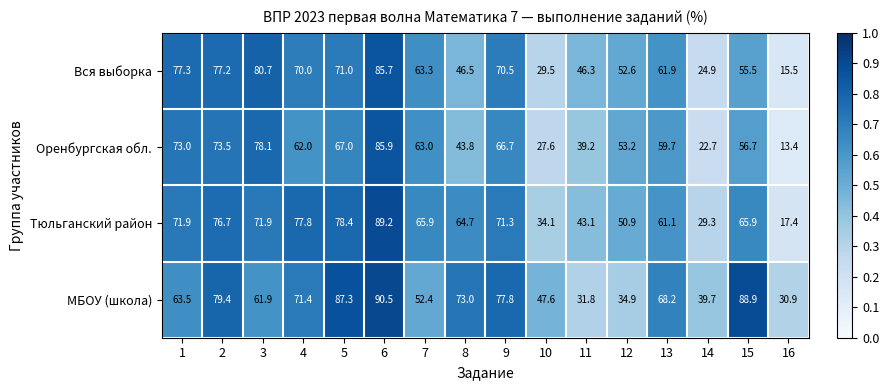

Which series has the widest spread of values?

Оренбургская обл.